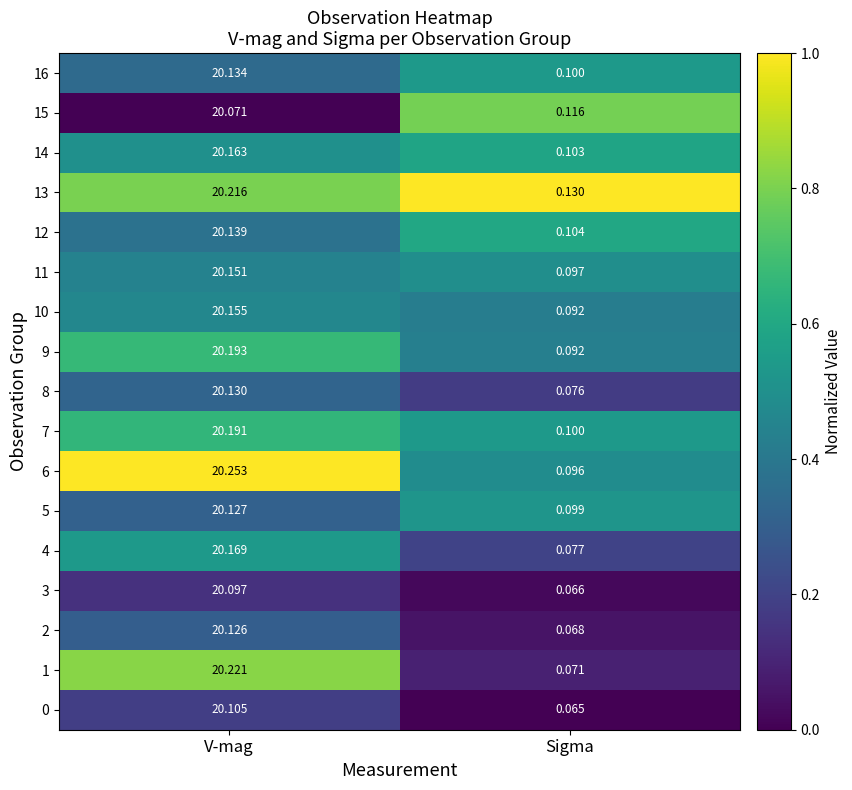

List the labels in order of 9 value, largest first.

V-mag, Sigma